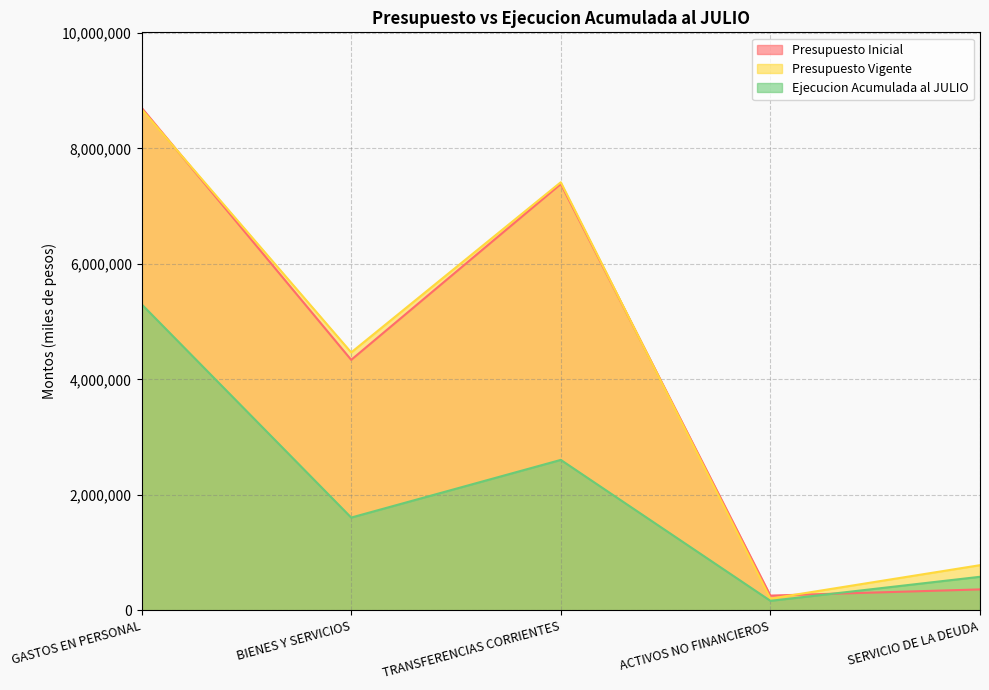

What is the maximum value for Presupuesto Vigente?

8678535